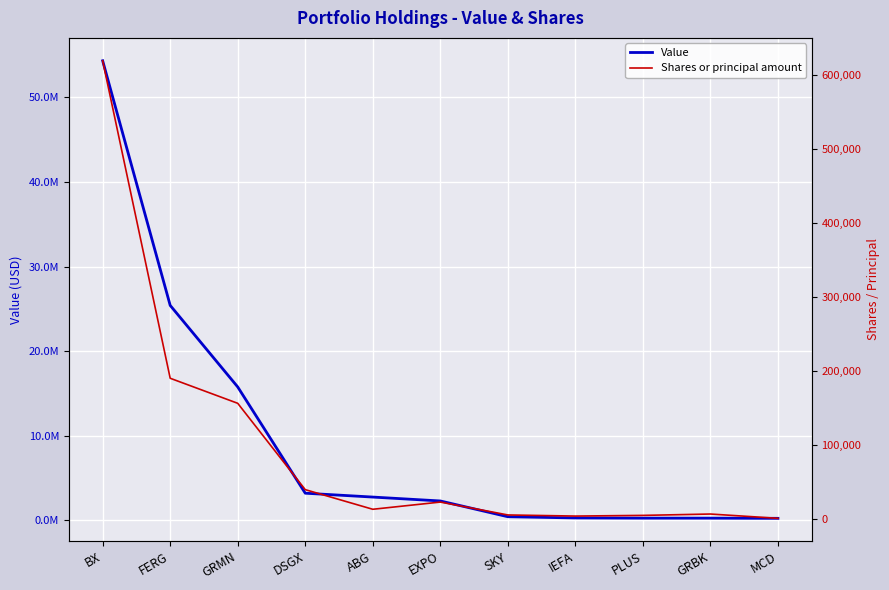

What is the minimum value for Shares or principal amount?

749